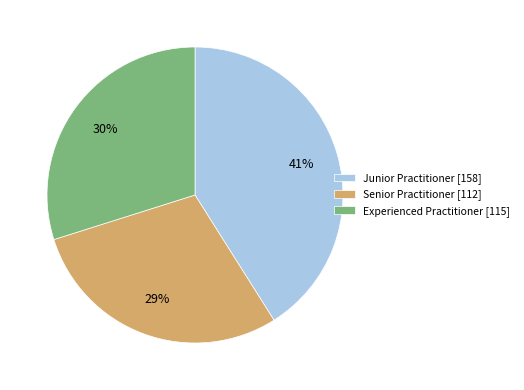

What is the ratio of the value at Experienced Practitioner to the value at Senior Practitioner?

1.0